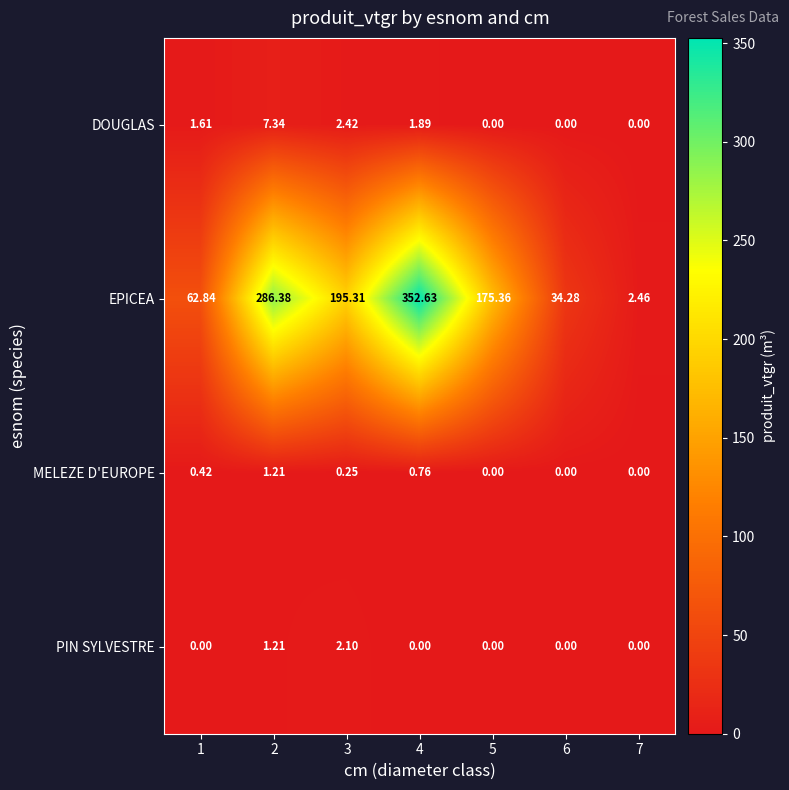

Which series changed the most between 4 and 7?

EPICEA